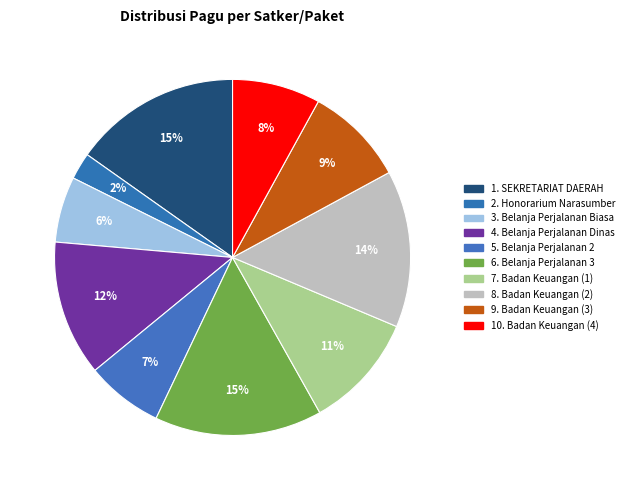

To the nearest percent, what is the difference between the largest and smallest slice percentages?

13%